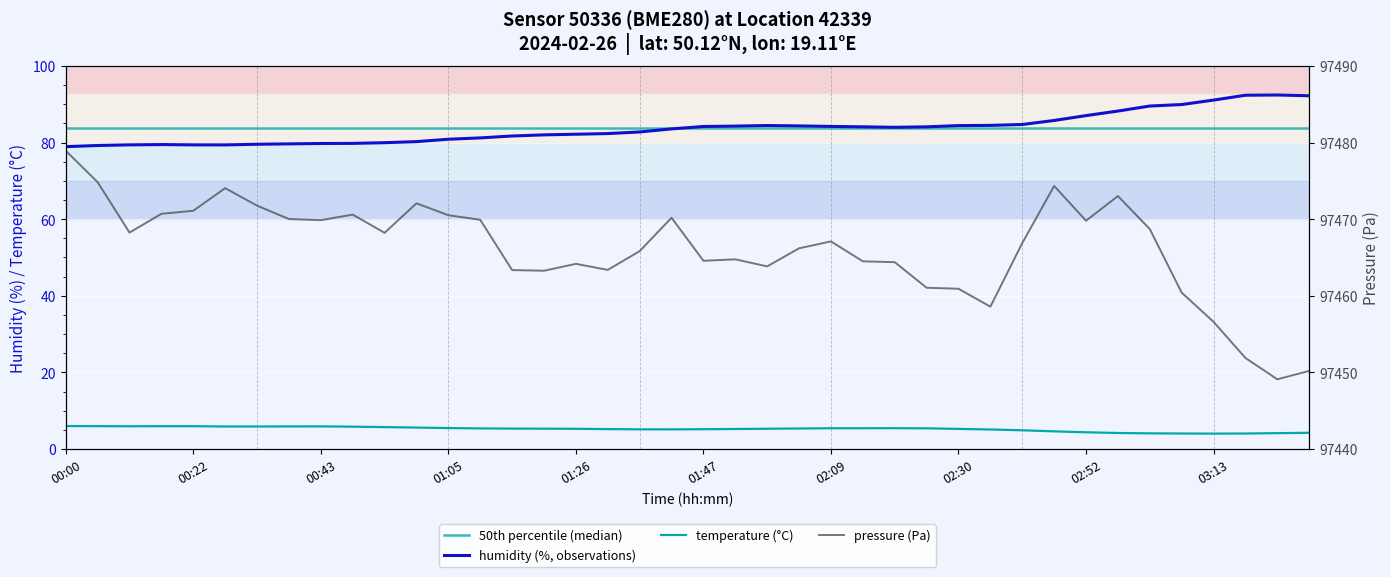

How many interior local peaks does the temperature (°C) series have?

2